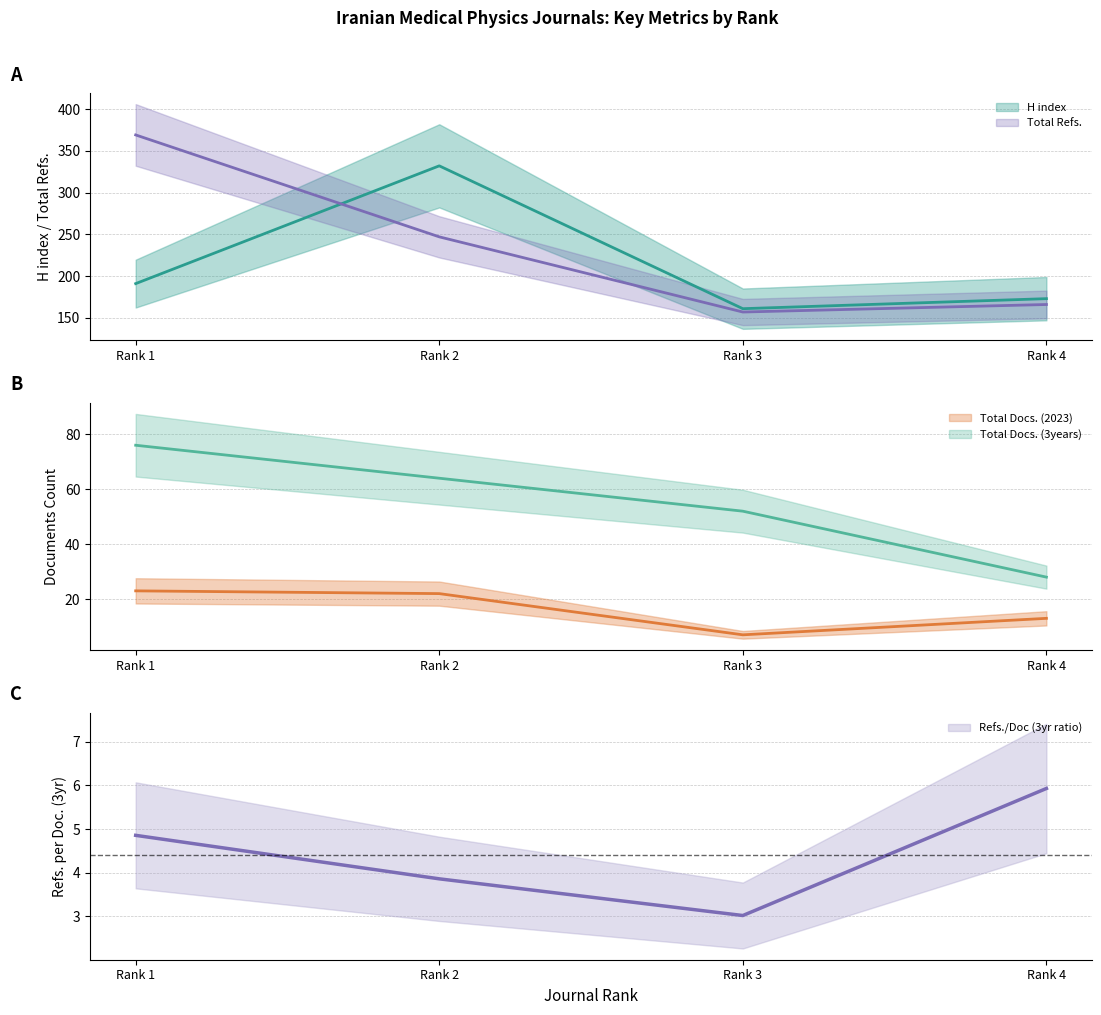

How many values in the Total Refs. series are below 247?

2